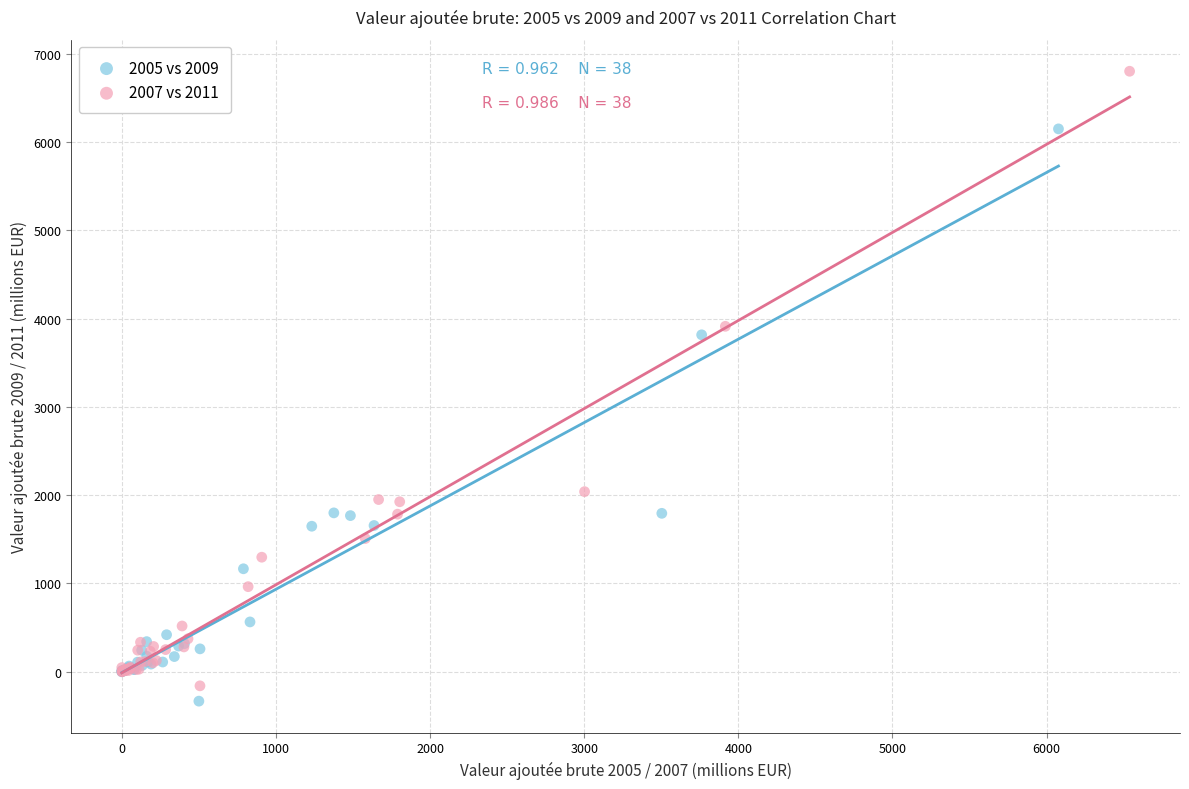

Which series has the largest Y range (max minus min)?

2007 vs 2011